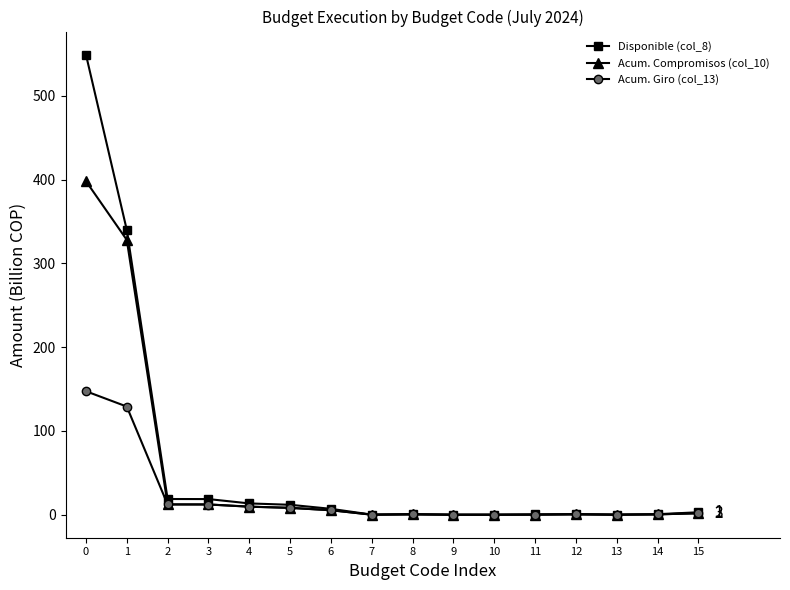

List the series in order of their peak value, lowest first.

Acum. Giro (col_13), Acum. Compromisos (col_10), Disponible (col_8)